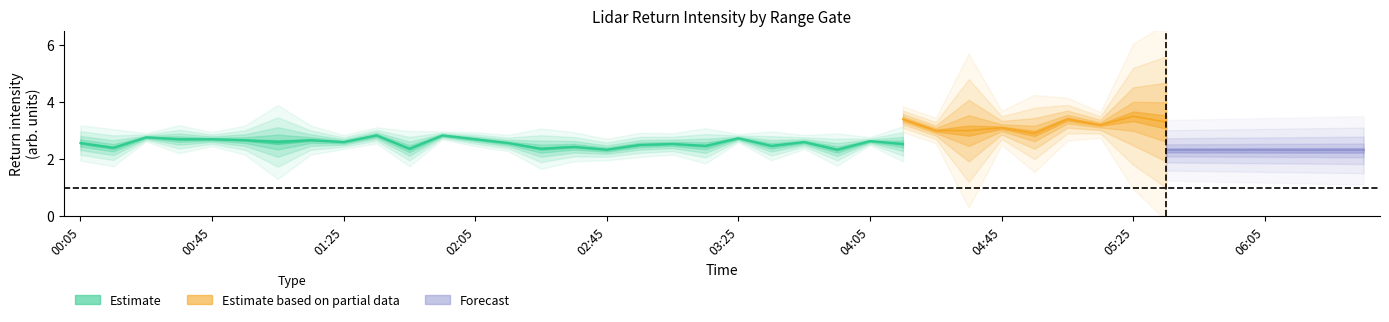

Count the number of categories in the chart.

40